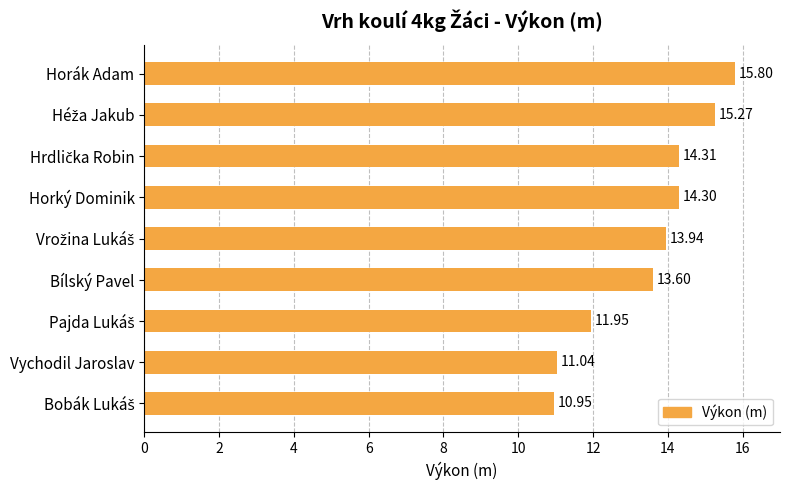

How many series are shown in this chart?

1